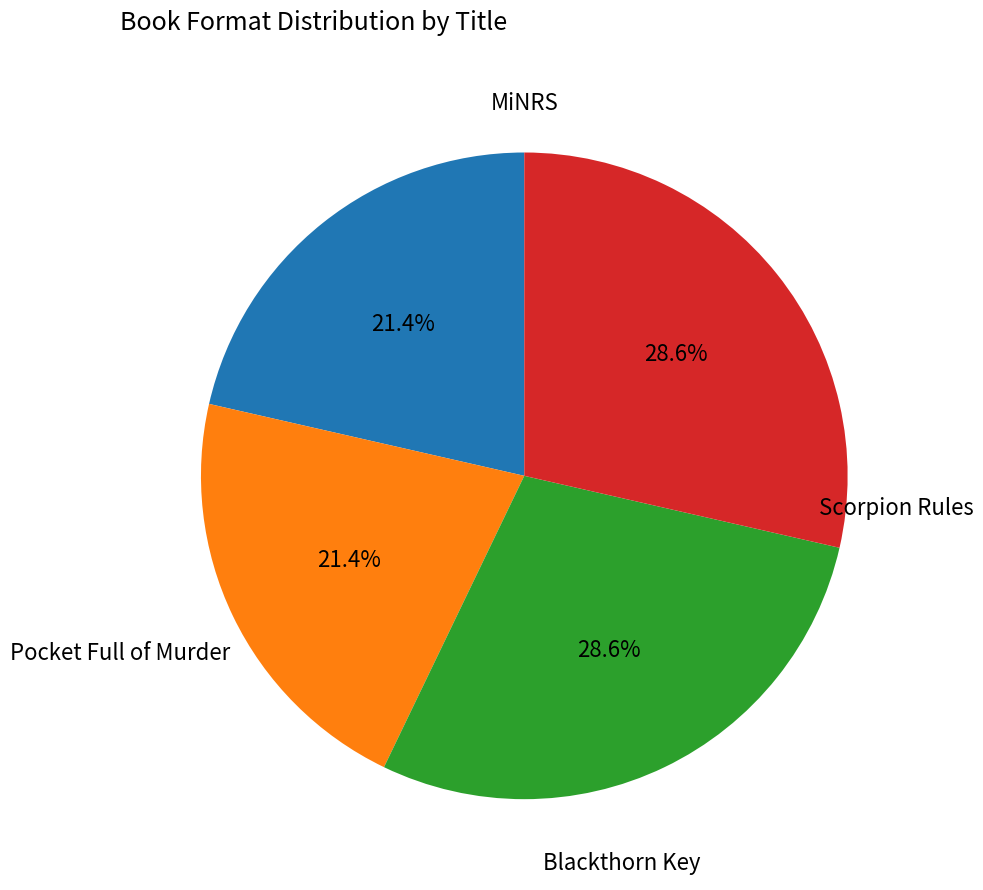

Is there any slice that represents more than half of the pie?

No